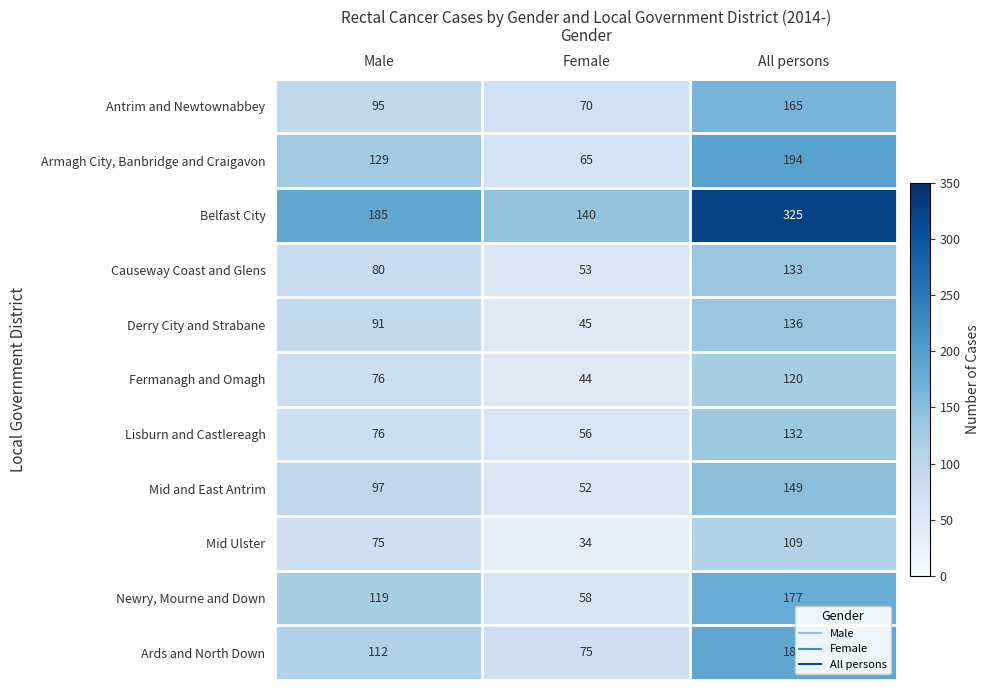

What is the difference between the highest and lowest values at Female?

106